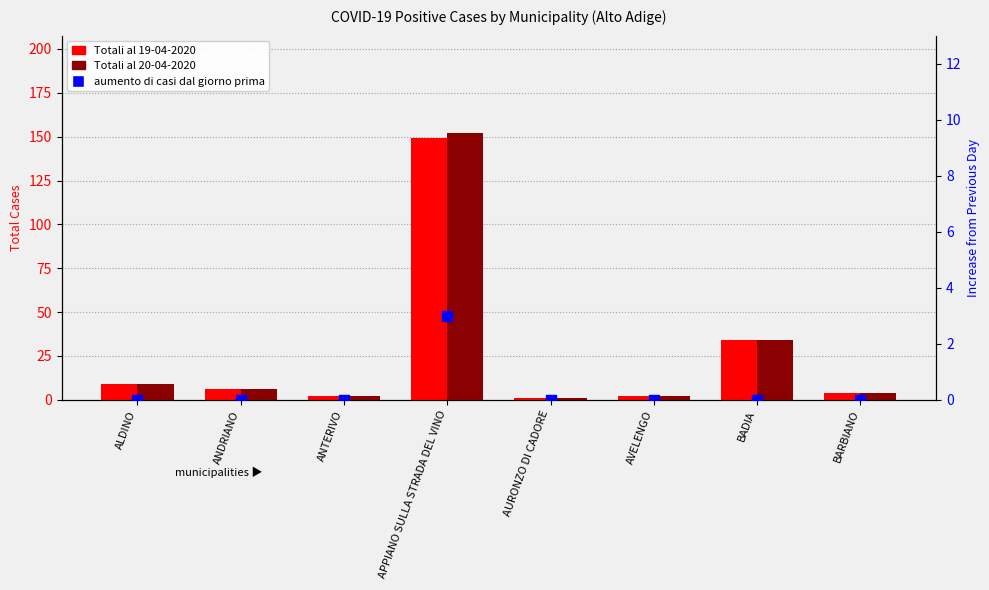

What is the total value across all series at ALDINO?

18